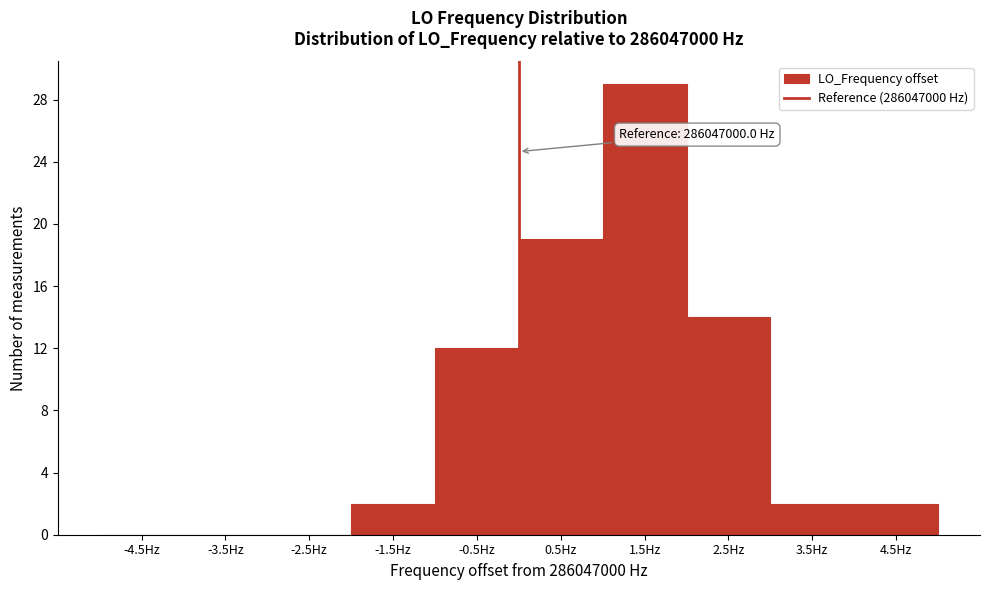

Over which range of the x-axis is the bar tallest?

1 to 2